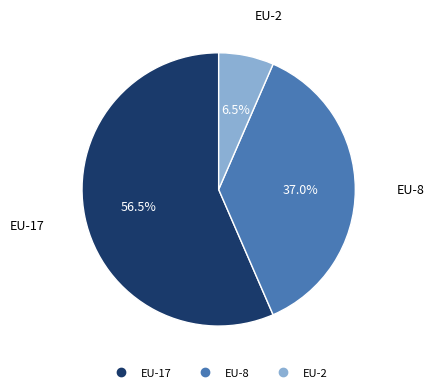

Which category has the smallest portion of the pie?

EU-2